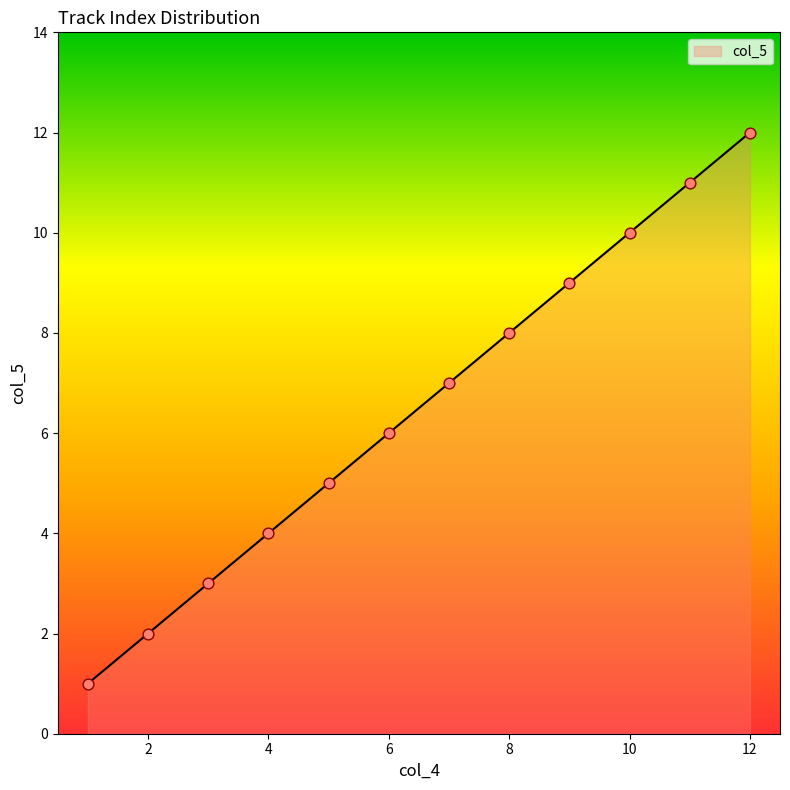

What is the greatest value displayed?

12